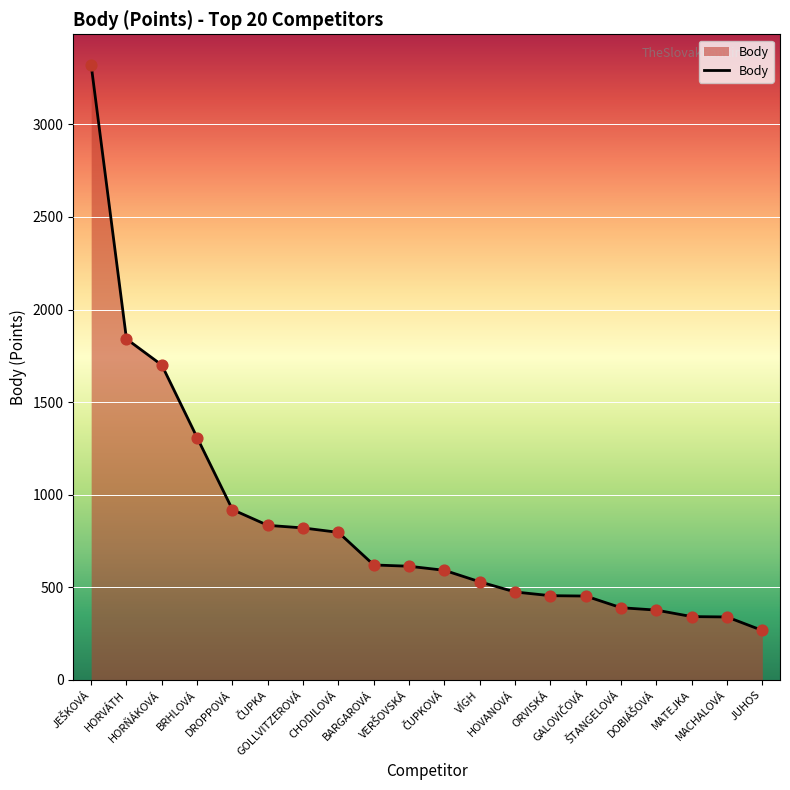

What is the greatest value displayed?

3321